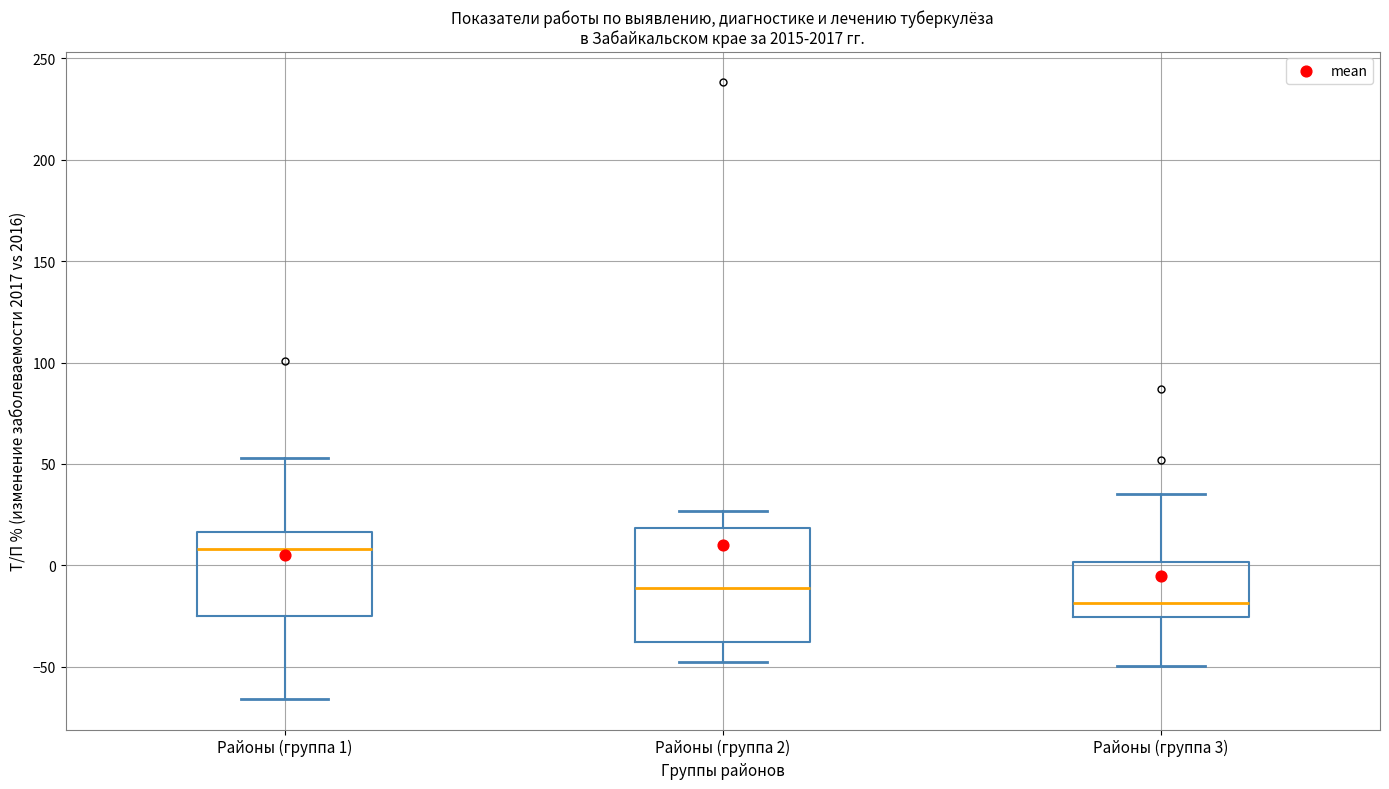

Which box has the lowest median line?

Районы (группа 3)